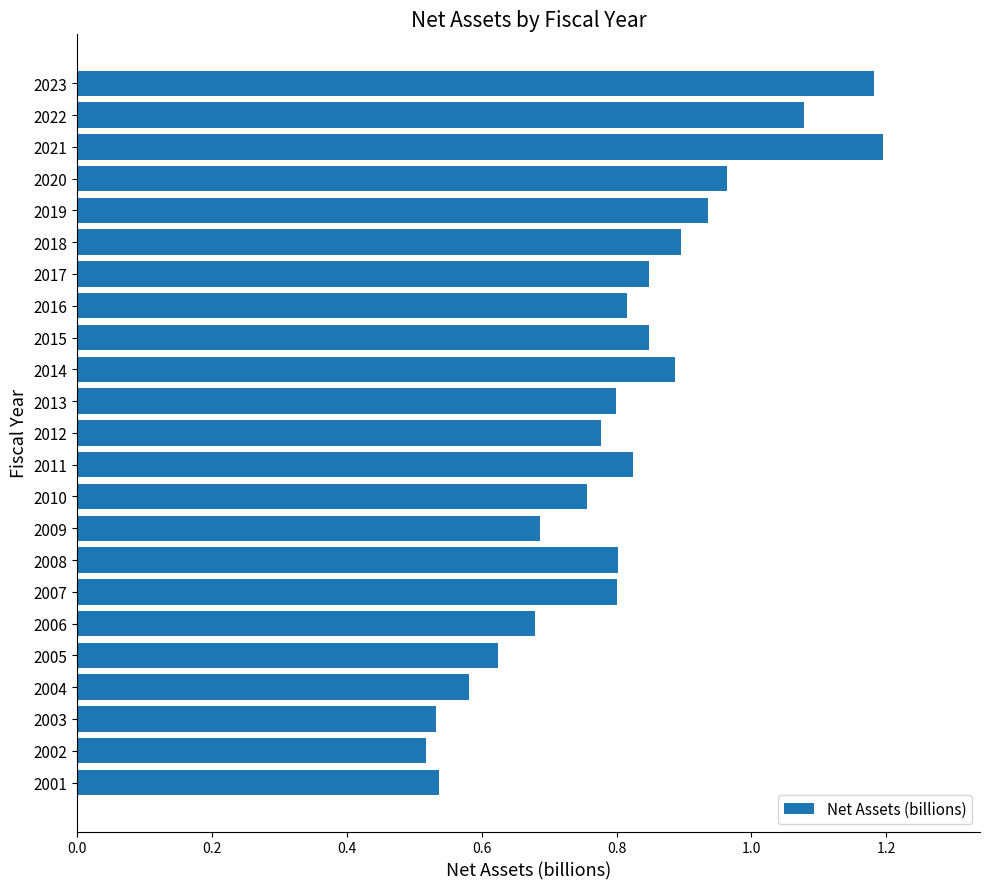

Is it true that the value at 2011 is 0.8?

True